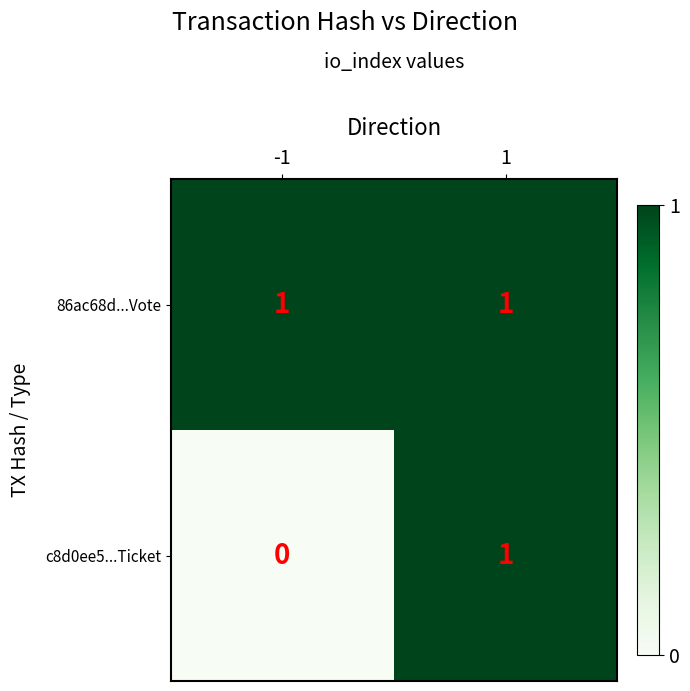

Which series has the largest total across all categories?

86ac68d...Vote